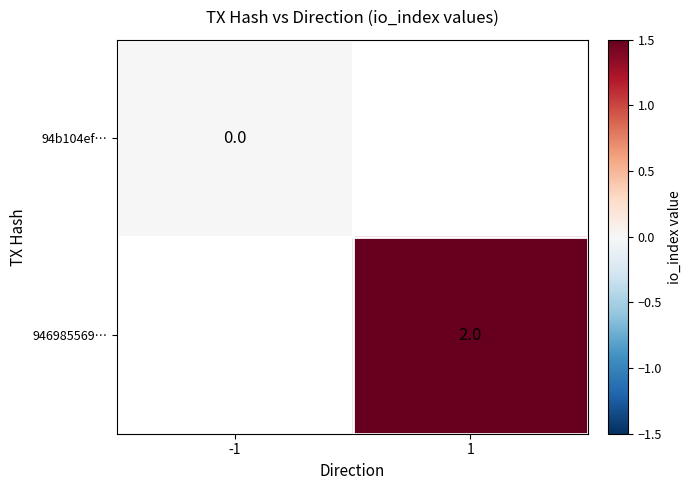

At which category does the chart reach its peak across all series?

1